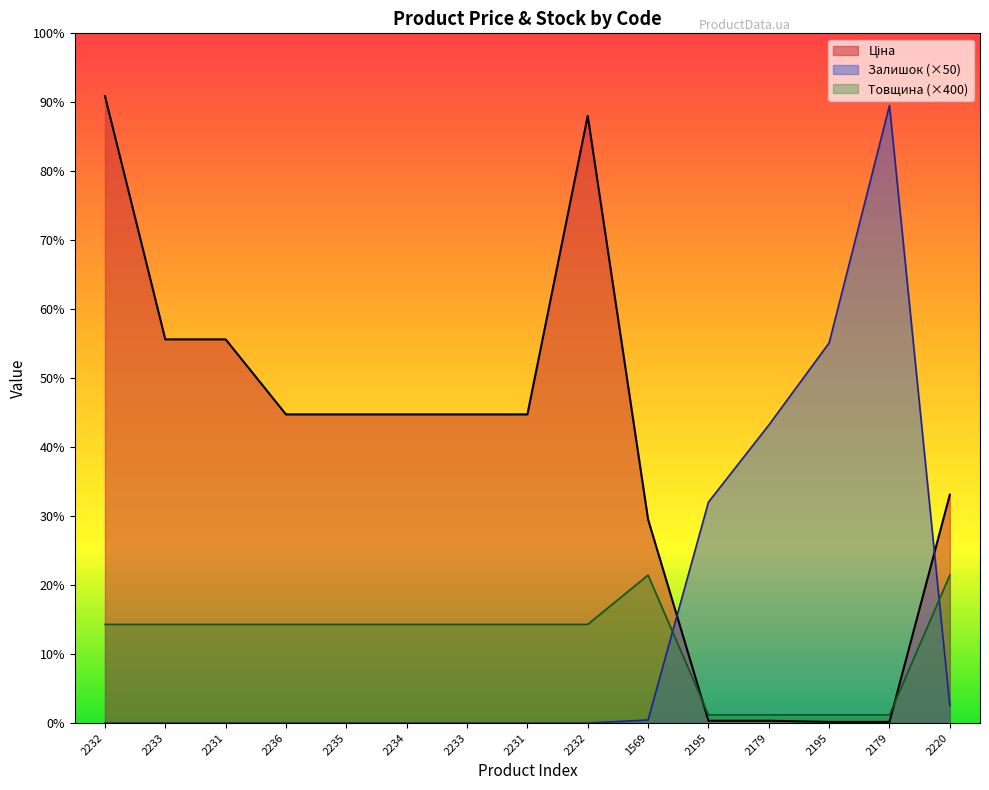

Is it true that Ціна equals 30512.3 at 2232?

True